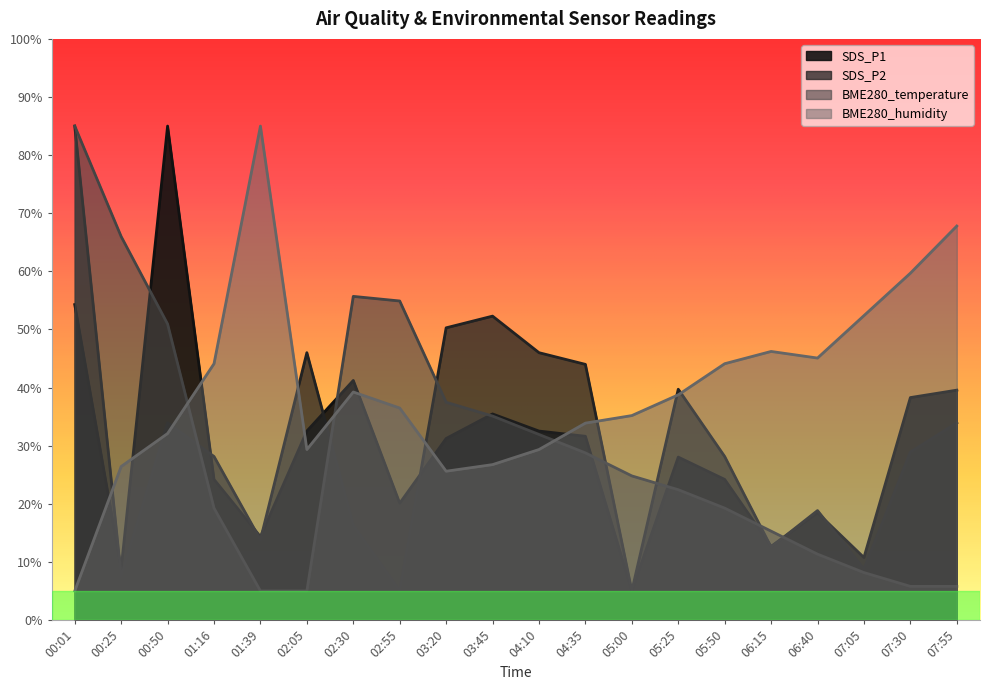

The BME280_humidity series shows 39.6 at 04:10. True or false?

False